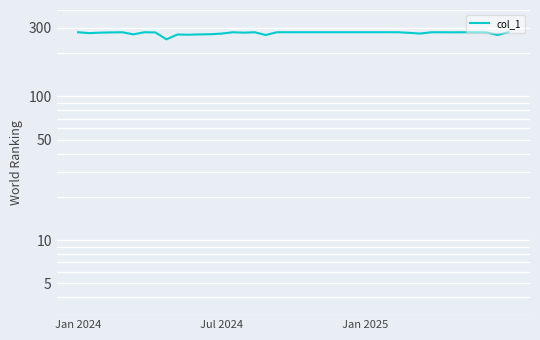

Reading left to right, what are all the values shown in this chart?

280.0	276.0	278.2	279.2	279.9	270.7	280.0	279.1	250.0	270.0	269.1	270.5	271.1	274.0	279.9	278.2	279.9	267.8	280.0	280.0	280.0	280.0	280.0	280.0	280.0	280.0	280.0	280.0	280.0	280.0	277.3	274.1	279.9	279.9	279.6	279.9	279.7	279.4	268.0	279.9